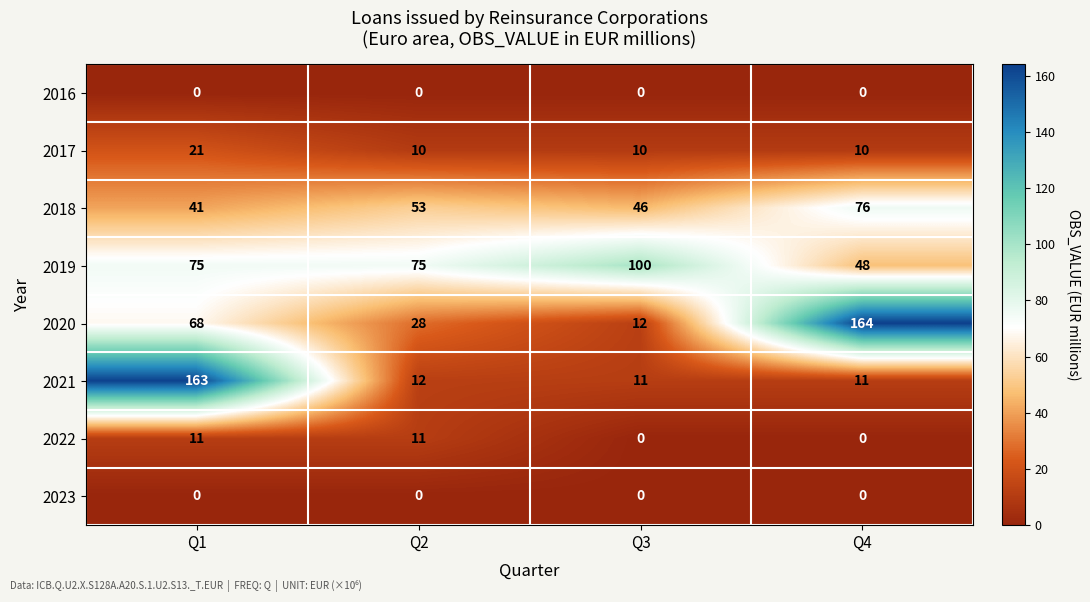

What is the sum of all 2021 values?

197